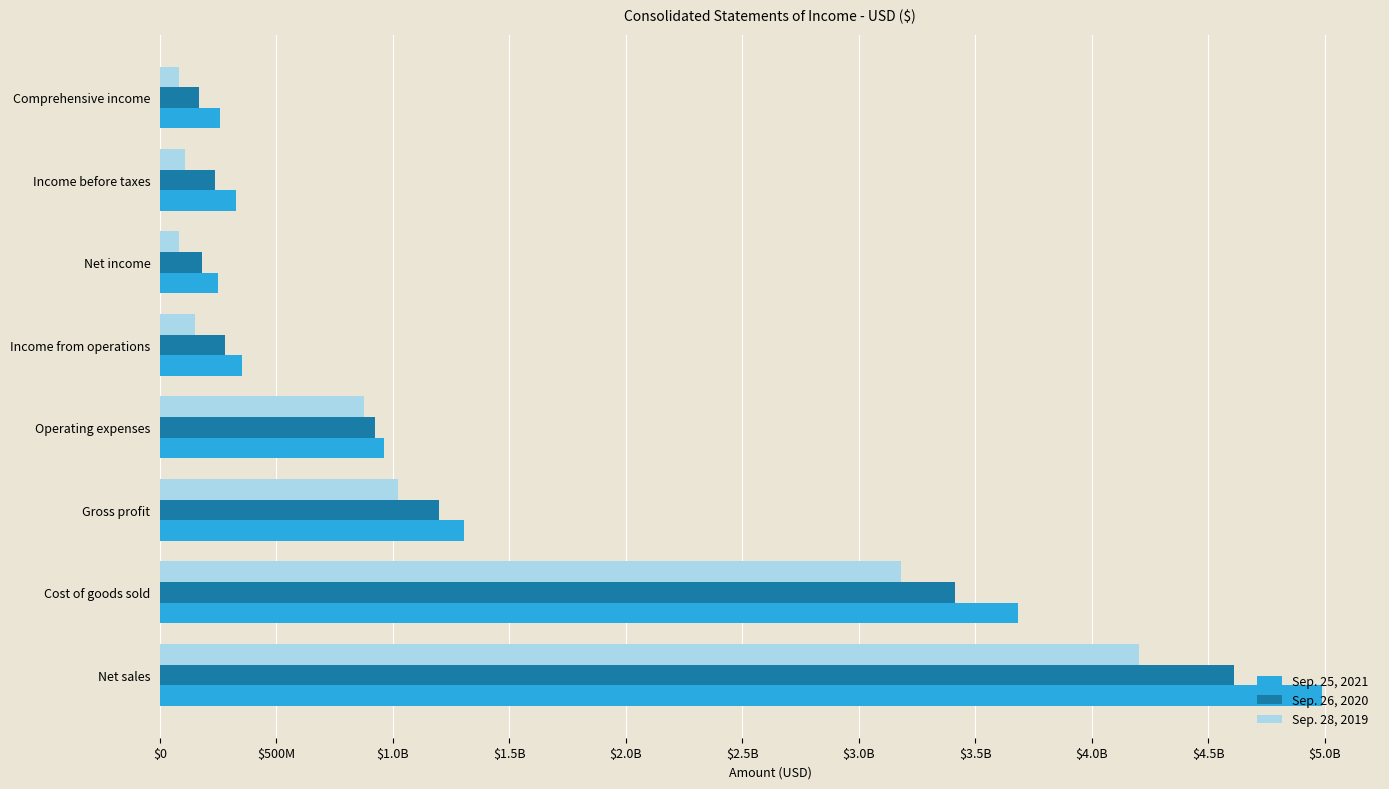

What is the smallest value displayed?

80314352